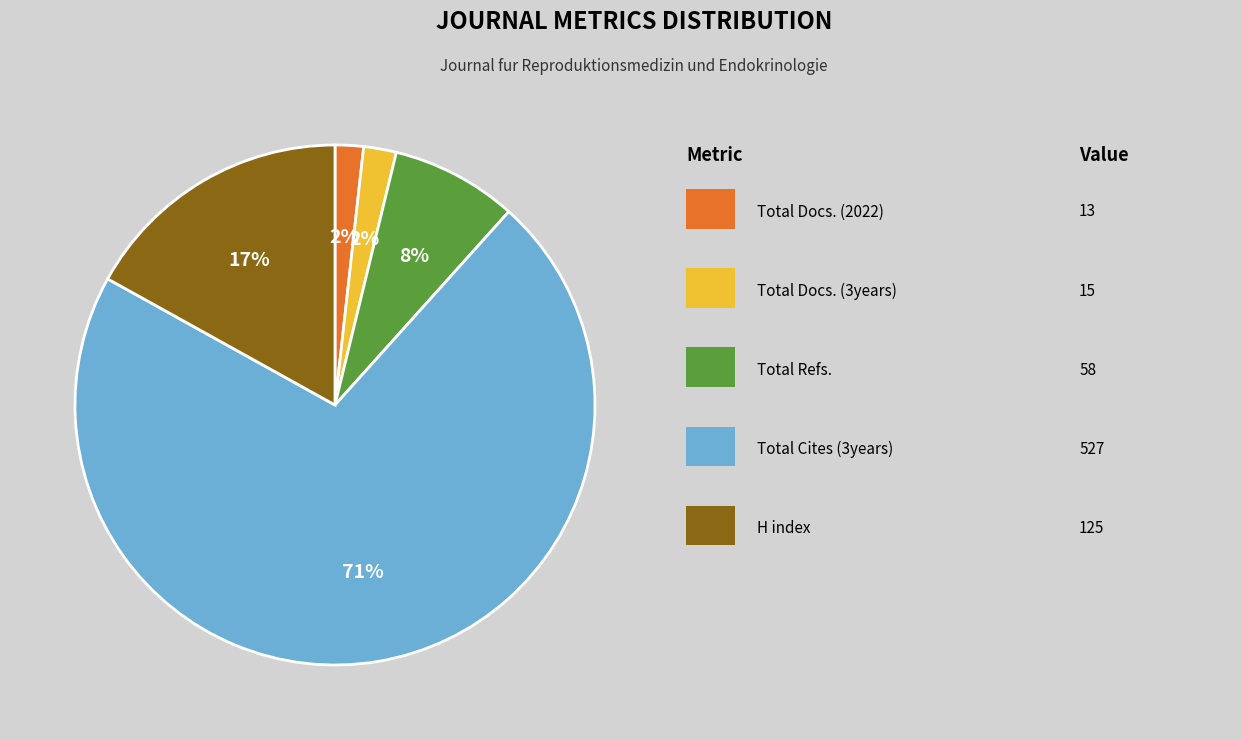

Is there a majority slice in this chart?

Yes